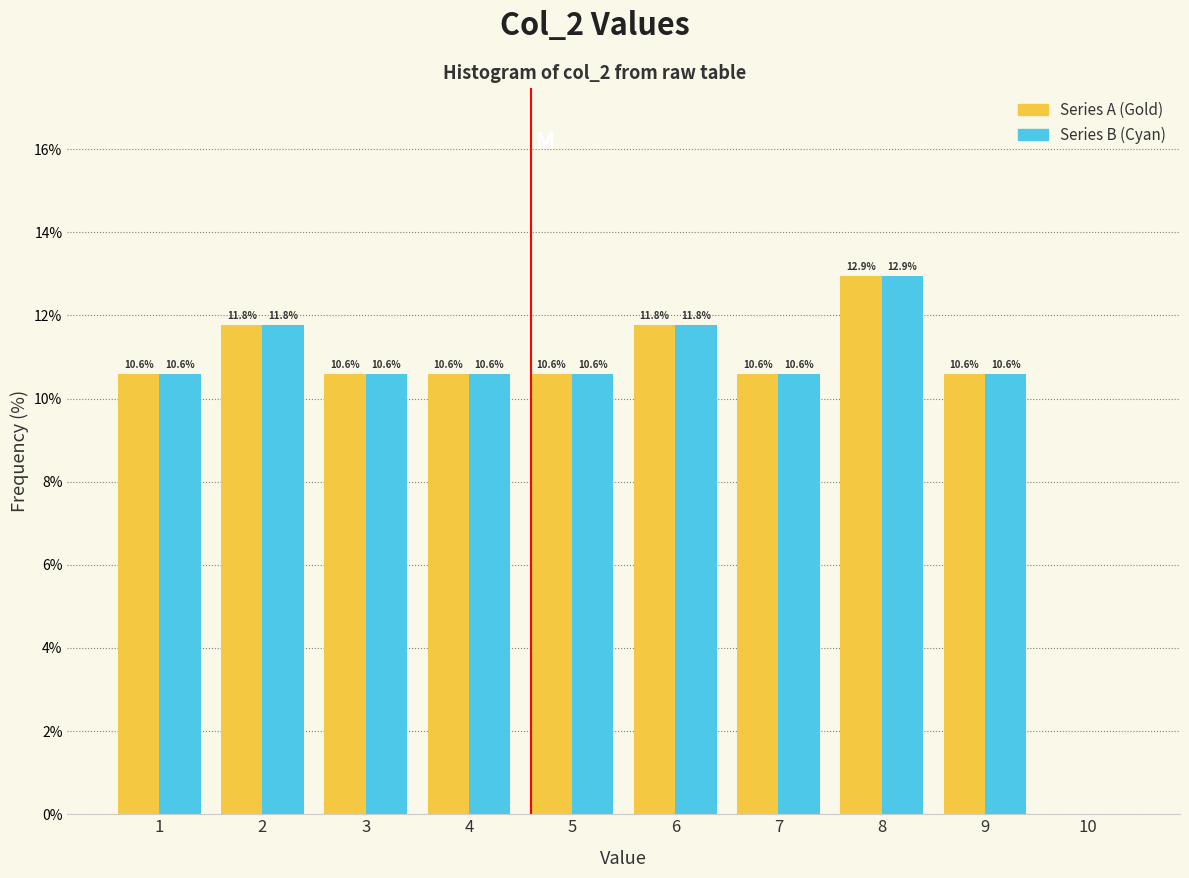

What is the total value across all series at 9?

21.2